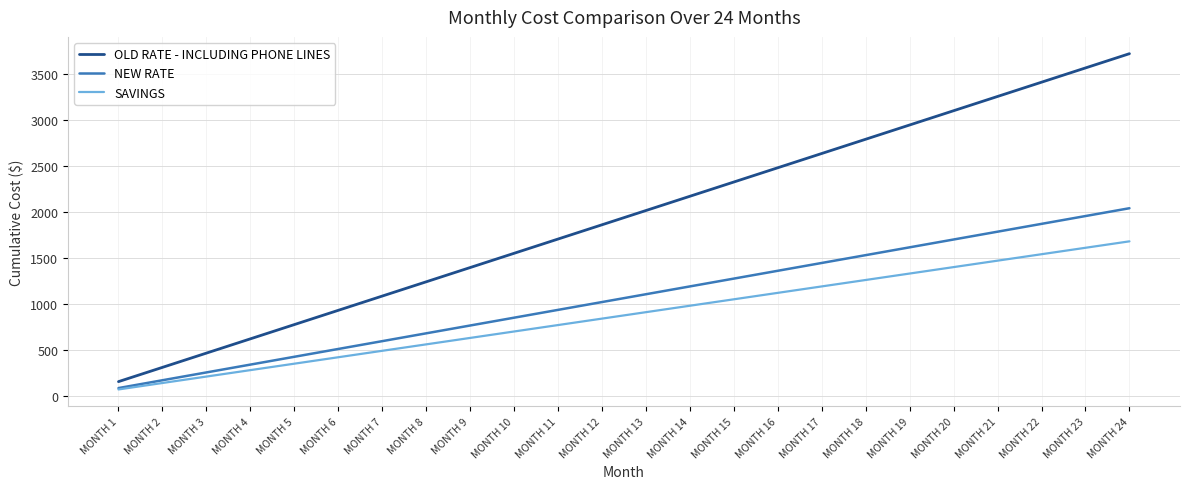

What is the average value of the SAVINGS series?

875